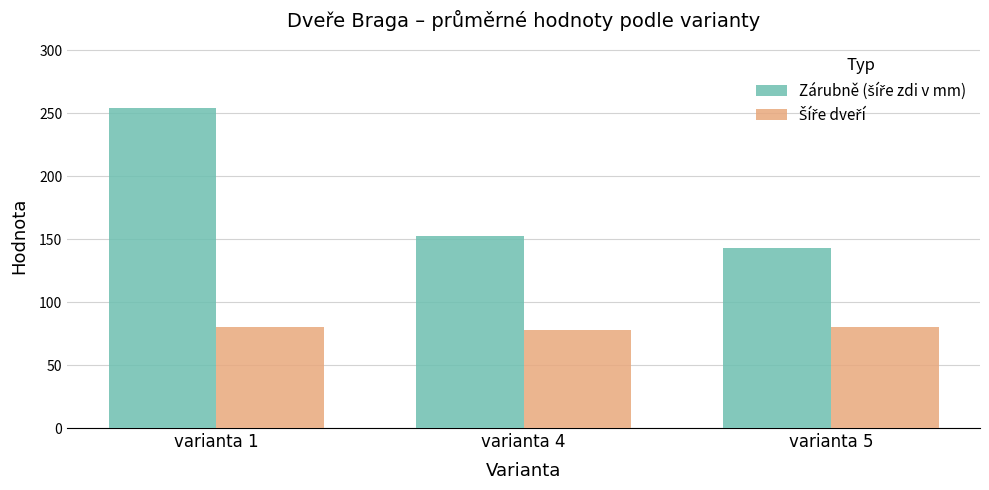

At which category is the sum across all series the highest?

varianta 1